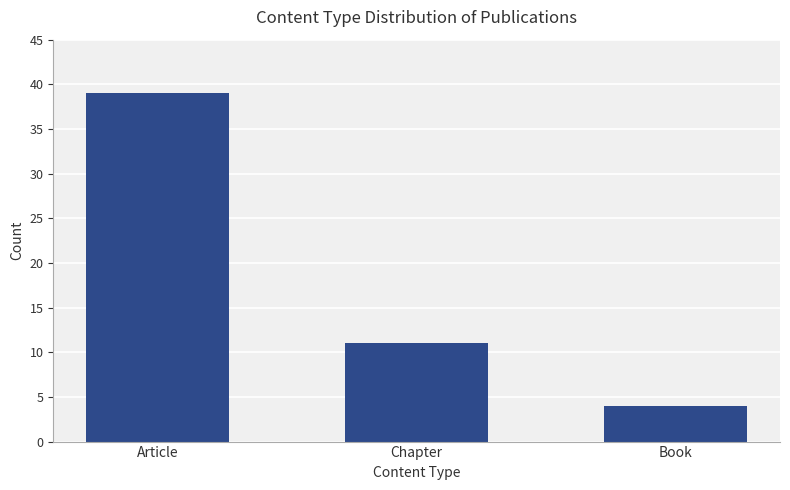

What is the value of the 1st bar from the left?

39